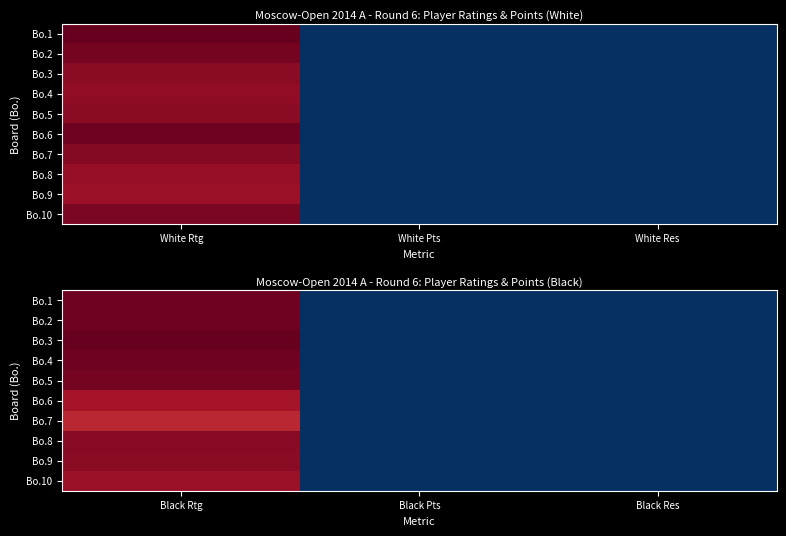

What is the approximate value of Bo.8 at Black Rtg?

2564.0